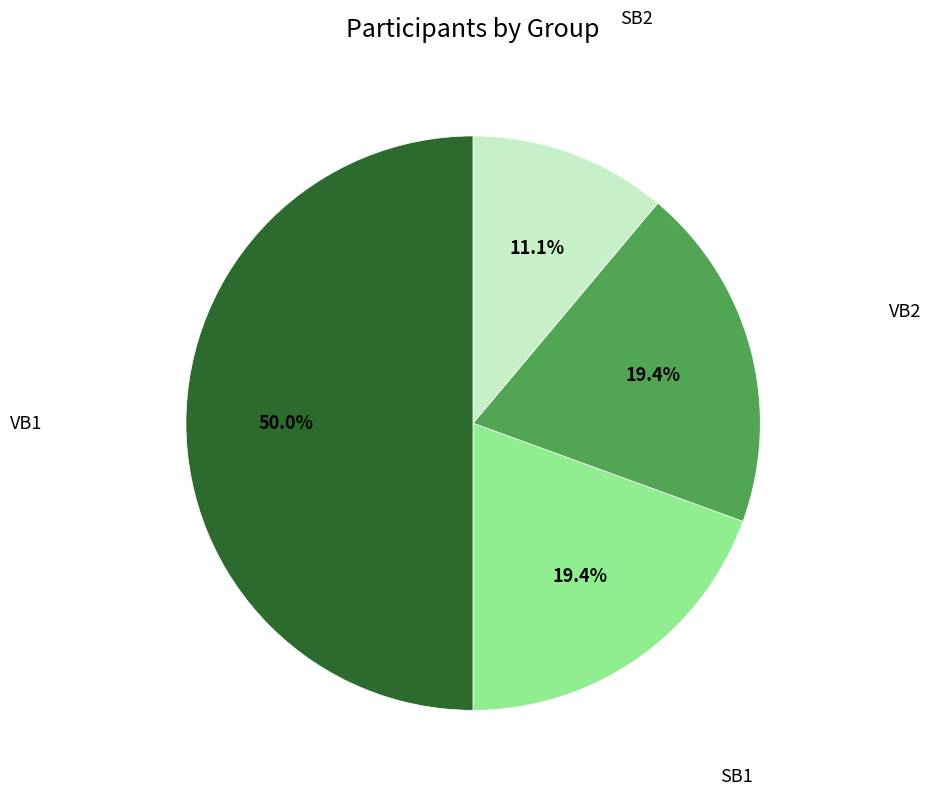

Which category has the biggest portion of the pie?

VB1